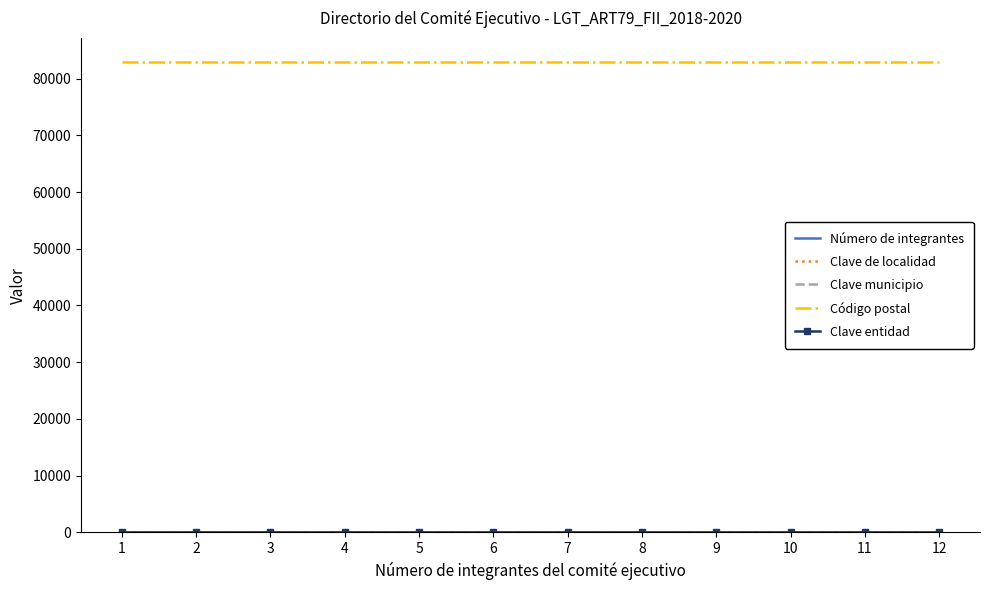

The value of Código postal at 8 is 83000. True or false?

True